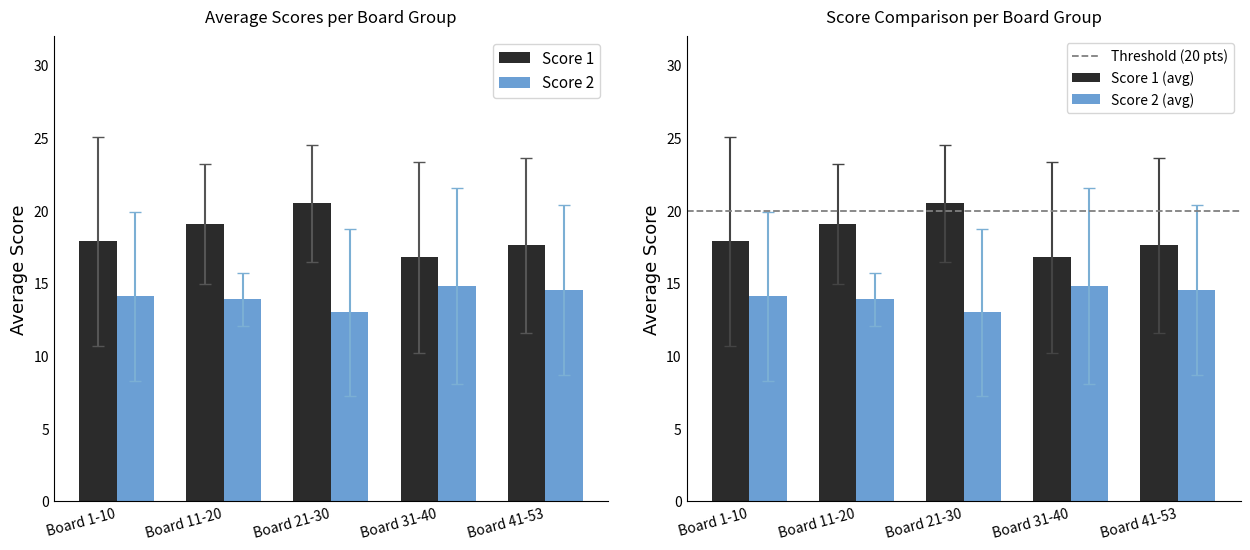

Is it true that Score 1 equals 23 at Board 31-40?

False